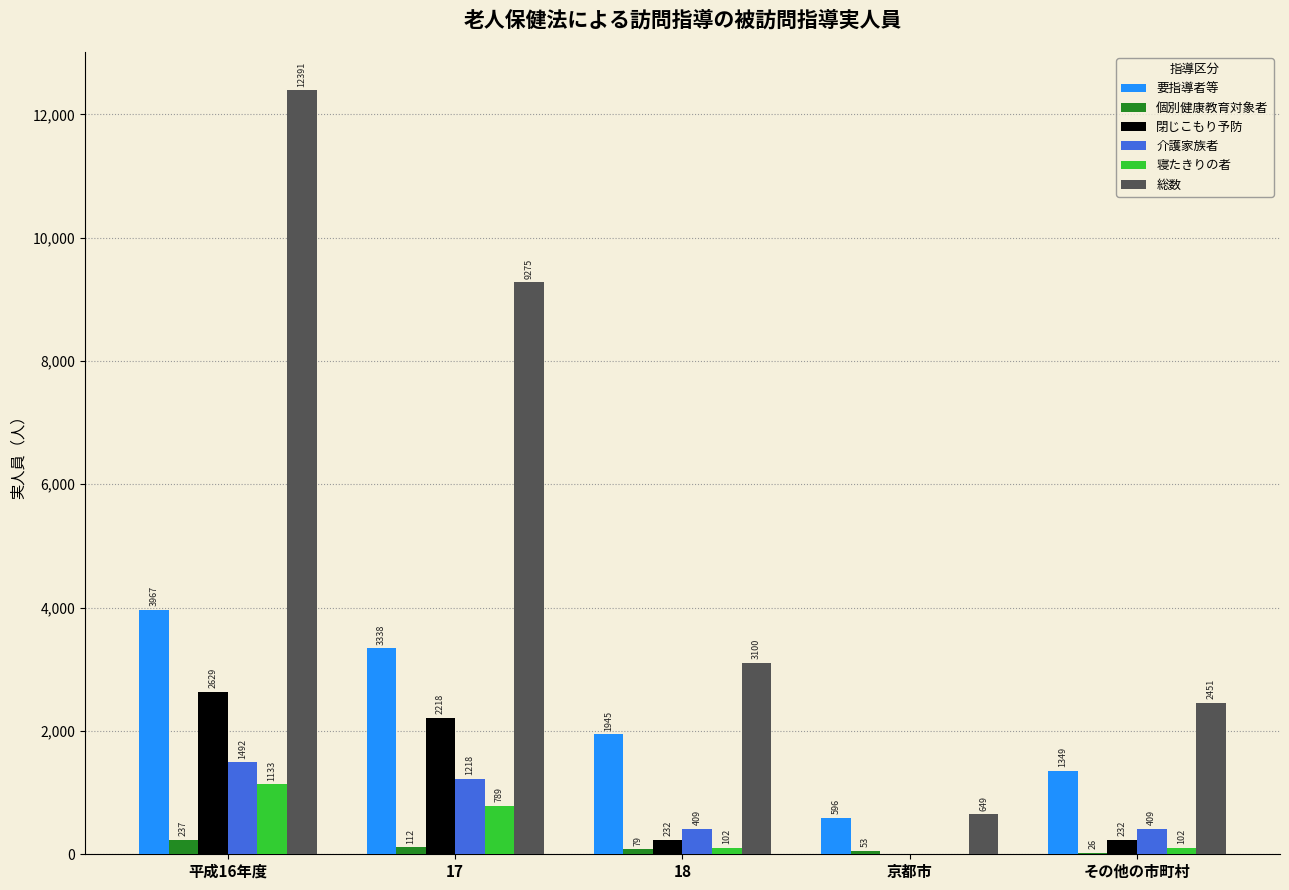

At which category is the sum across all series the highest?

平成16年度